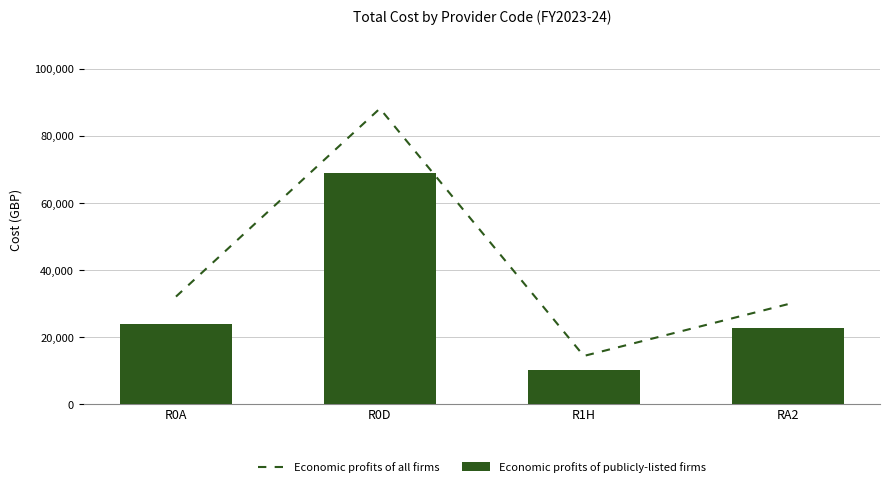

Rank the series by their maximum value, from lowest to highest.

Economic profits of publicly-listed firms, Economic profits of all firms